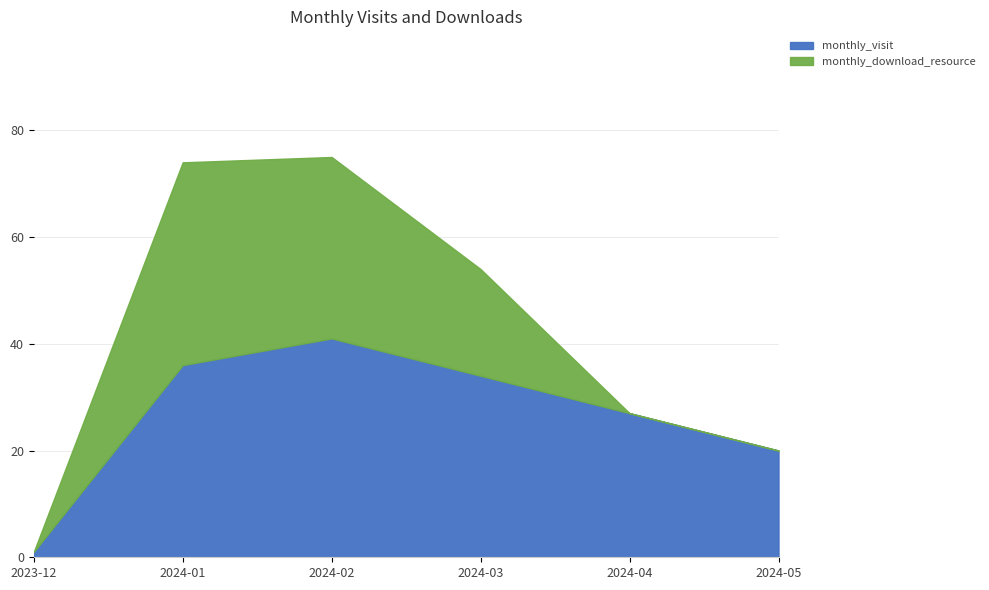

Where is monthly_download_resource nearest to the value 19?

2024-03